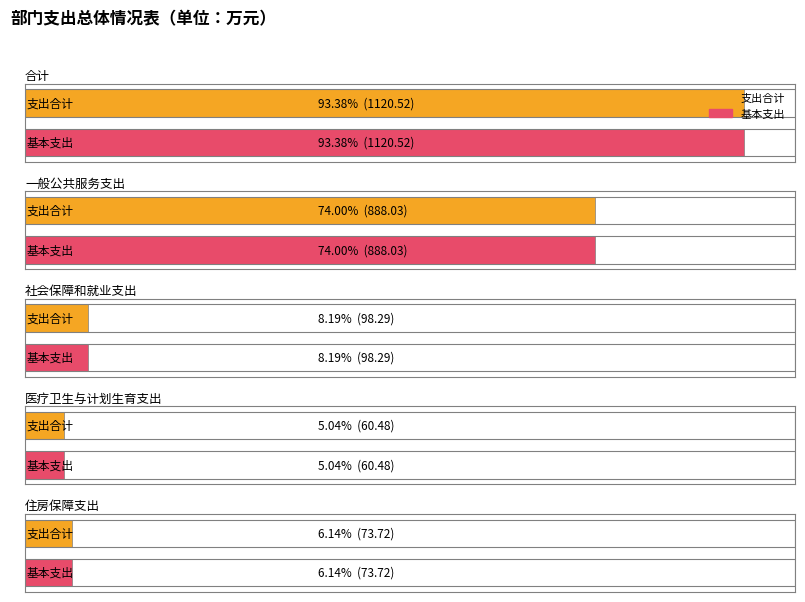

How many groups of bars are there?

5